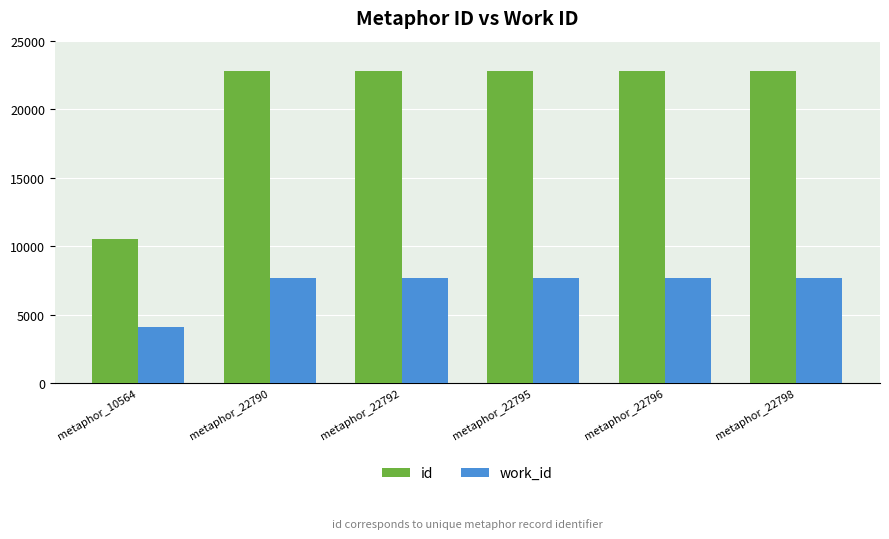

Which series has the largest range (max minus min)?

id